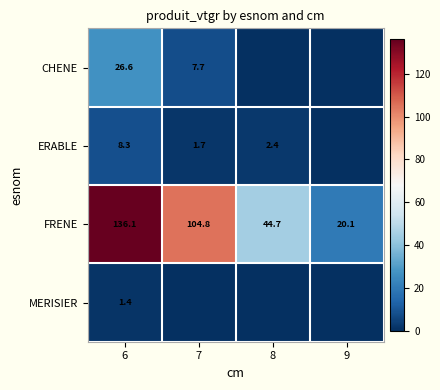

The FRENE series shows 20.1 at 9. True or false?

True